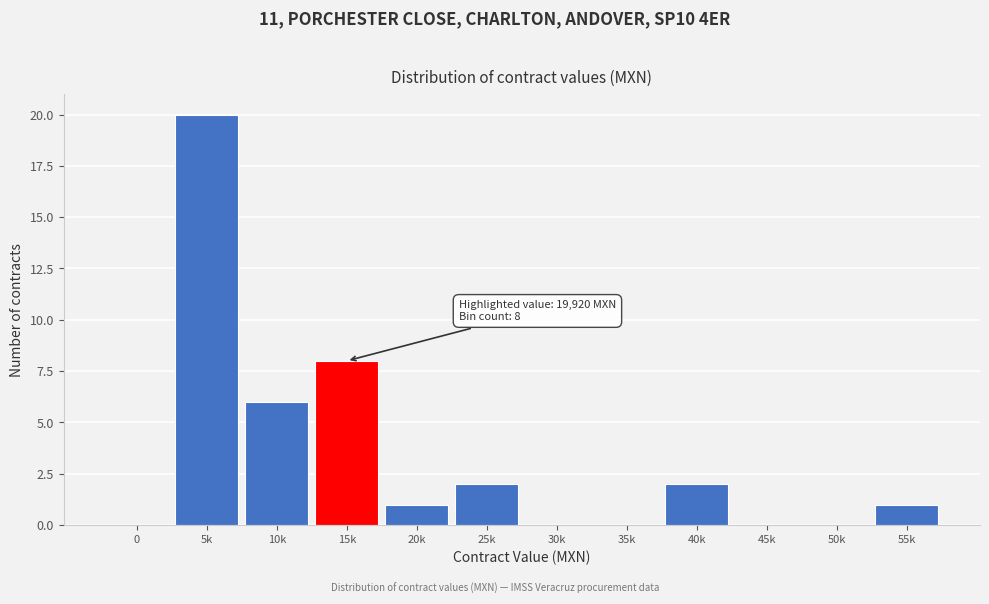

Reading right to left, what are all the values shown in this chart?

55k=1	50k=0	45k=0	40k=2	35k=0	30k=0	25k=2	20k=1	15k=8	10k=6	5k=20	0=0